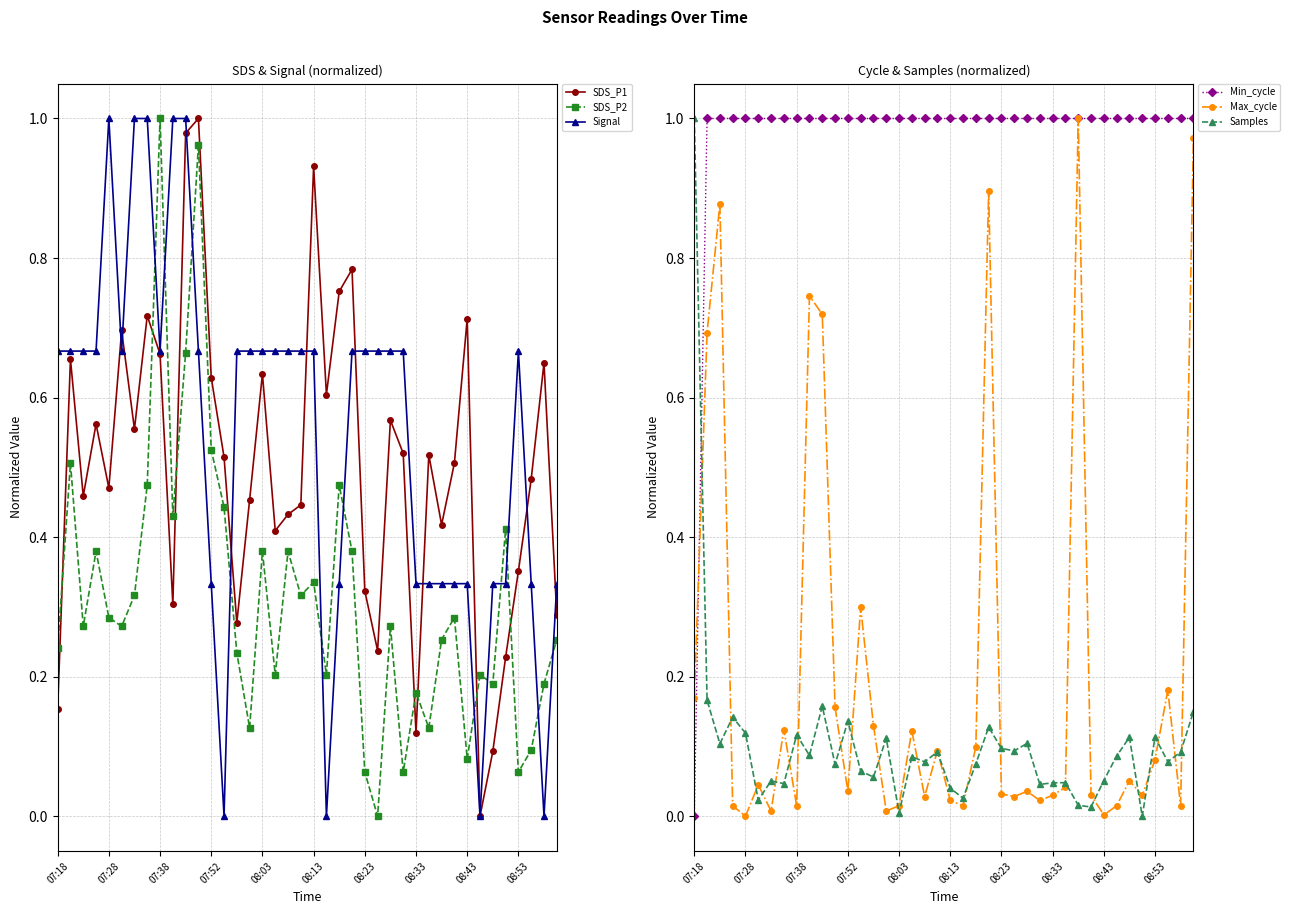

True or false: SDS_P2 has a value of 0.2 at 08:03.

False